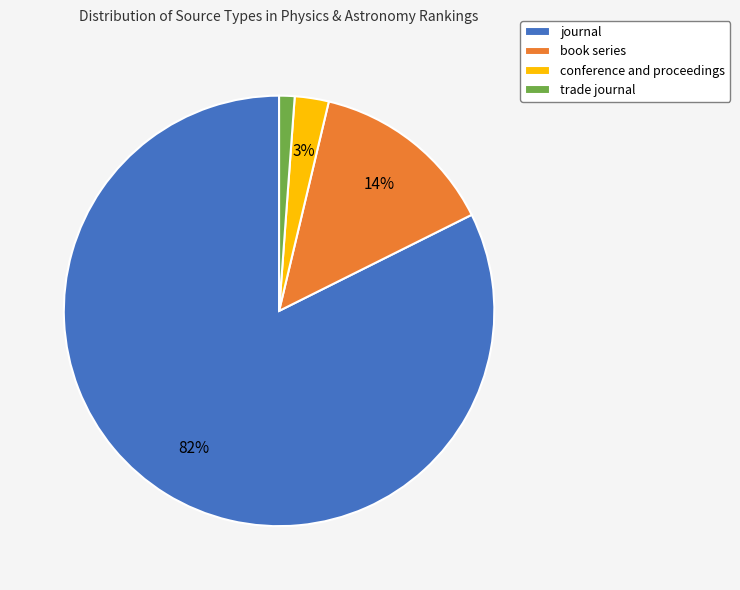

Which has a higher value, trade journal or conference and proceedings?

conference and proceedings